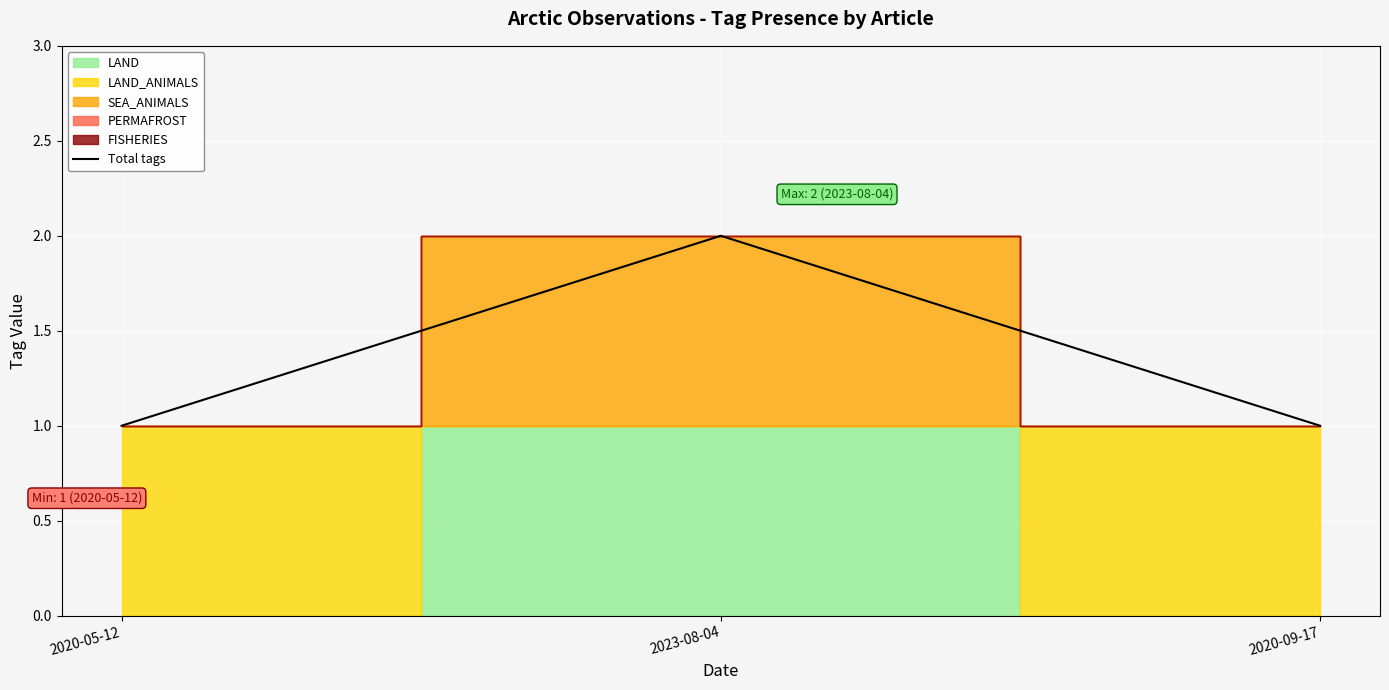

The chart shows a value of 1 at 2023-08-04. True or false?

False